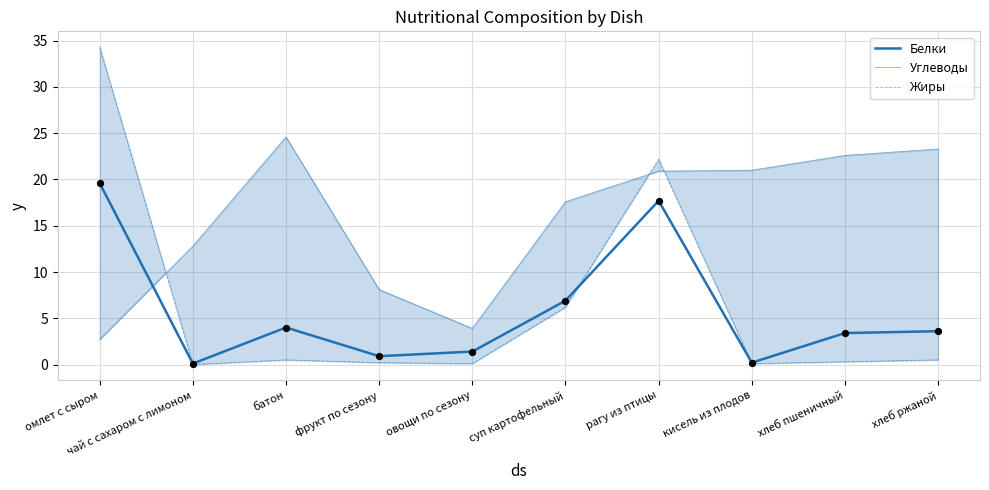

Which series has the largest total across all categories?

Углеводы